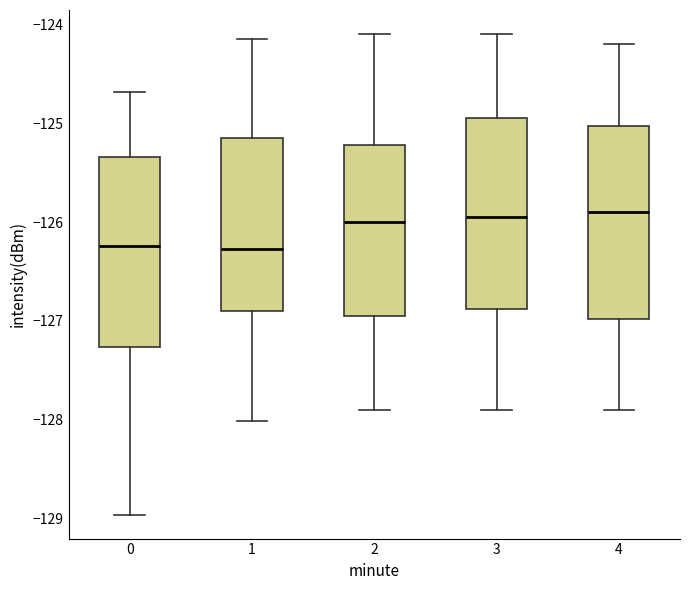

Where is the lower edge of the box at x = 1 on the y-axis? The values are not printed on the chart, so give them approximately, as read against the axis.

-126.9